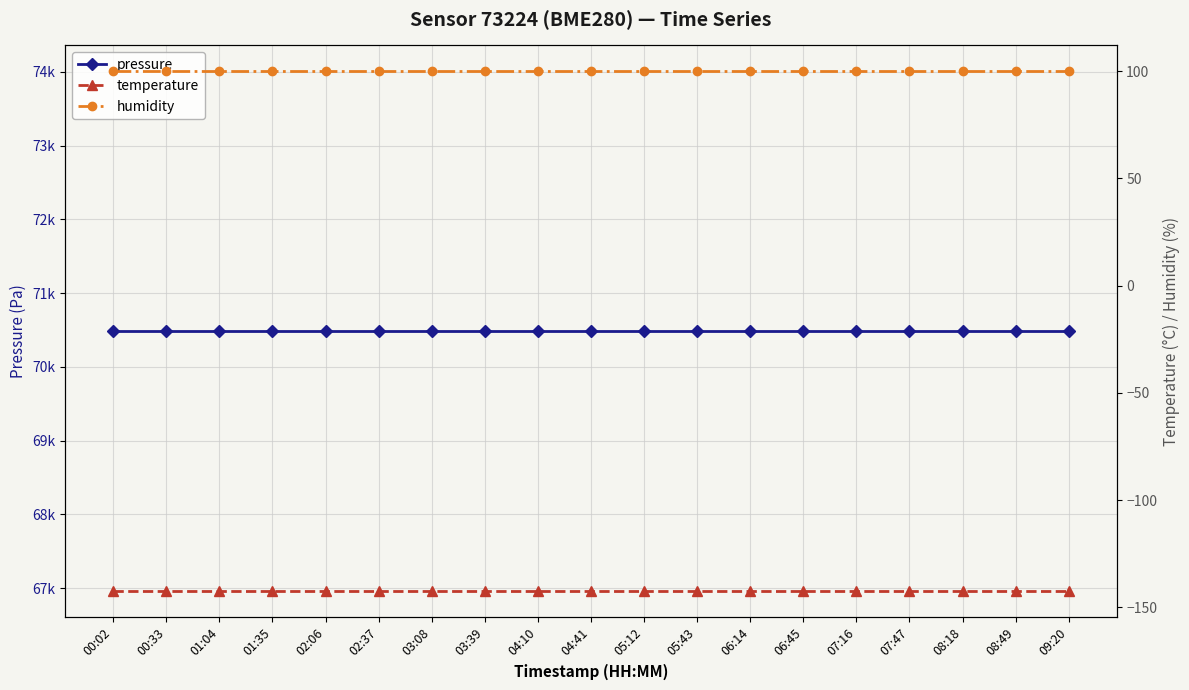

Is this an area chart (filled region under the line)?

No